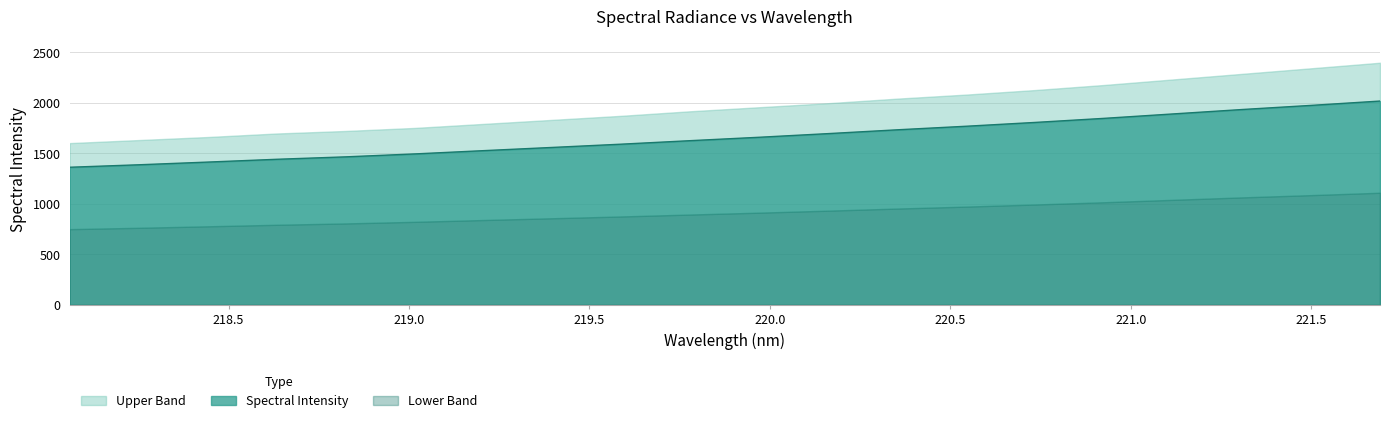

Reading left to right, what are all the values shown in this chart?

1361.1	1385.5	1412.2	1439.9	1463.9	1492.9	1525.4	1557.3	1589.6	1624.3	1657.9	1694.1	1731.7	1766.9	1804.7	1845.0	1888.7	1932.3	1973.1	2016.0